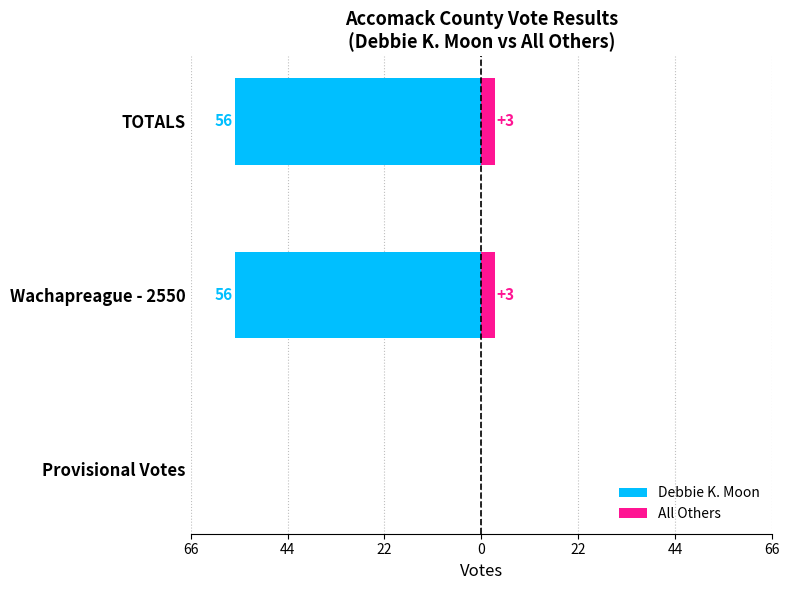

Count the number of data series in this chart.

2